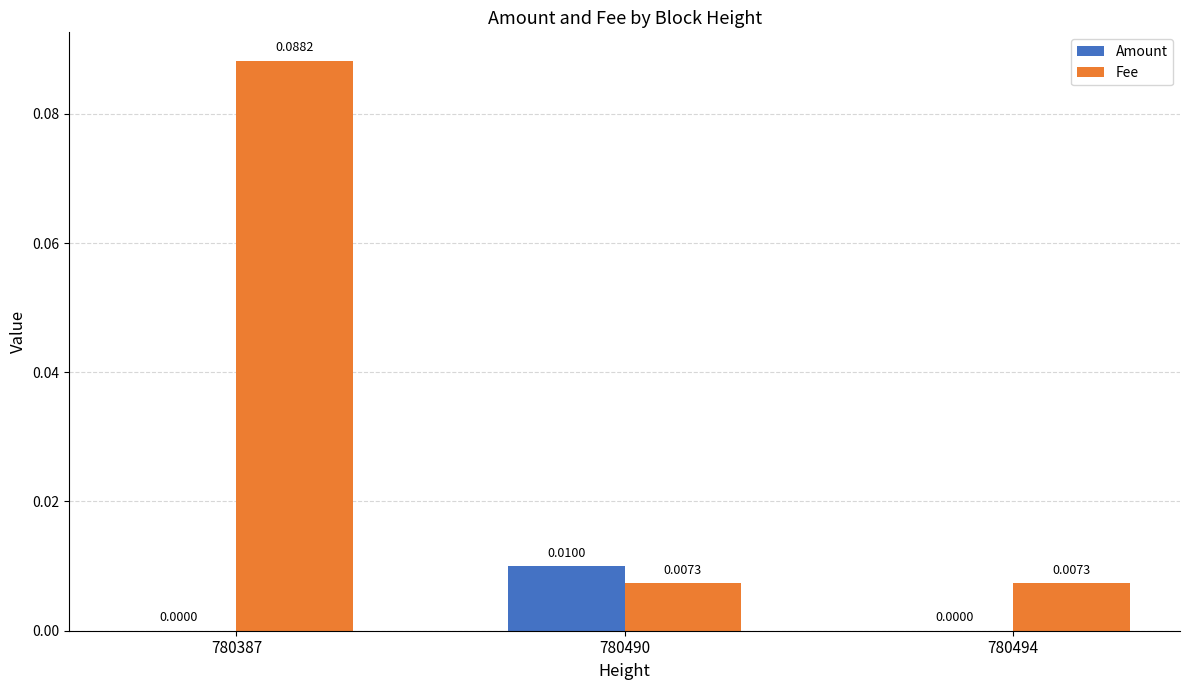

Between 780387 and 780490, which series saw the biggest shift?

Fee